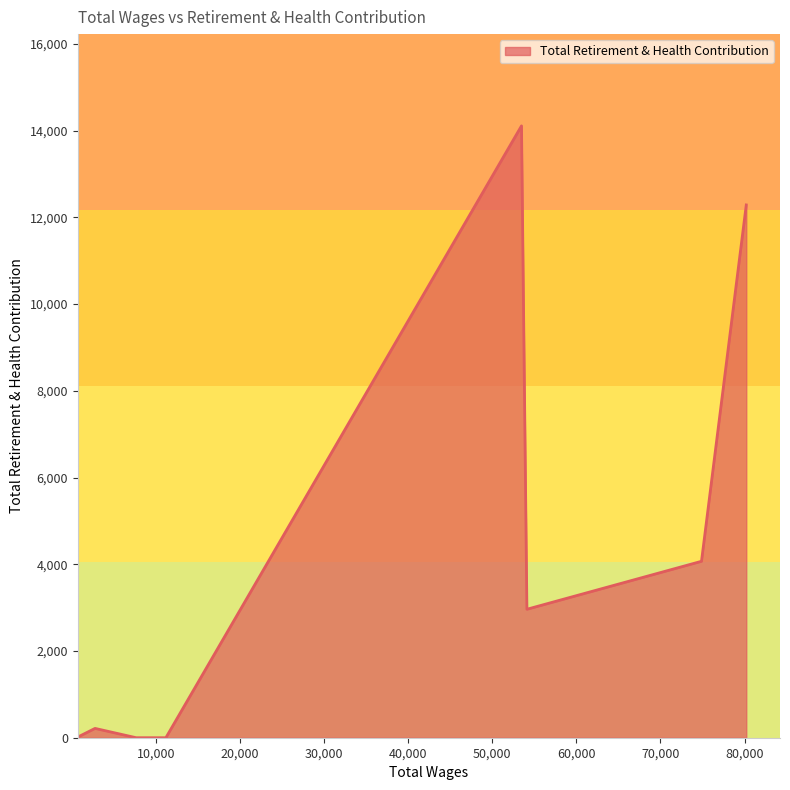

What is the greatest value displayed?

14111